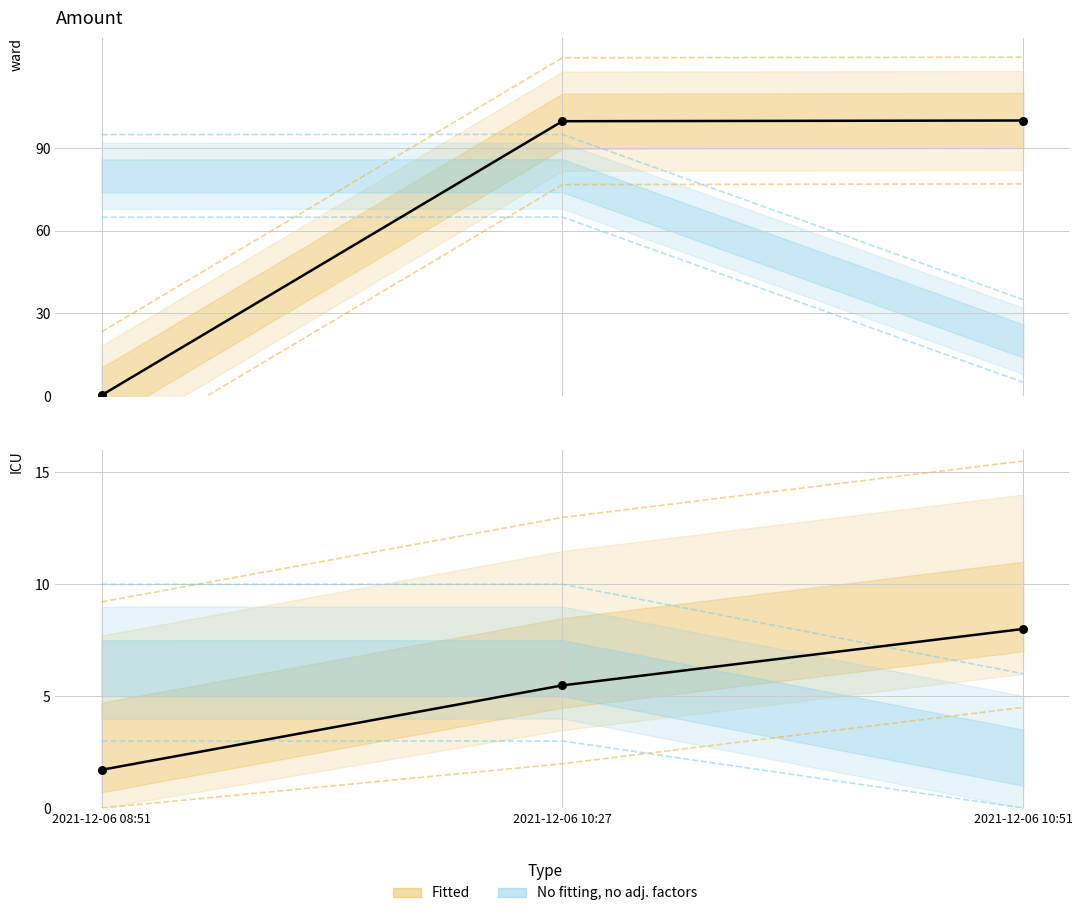

At how many categories does at least one series exceed 105?

2